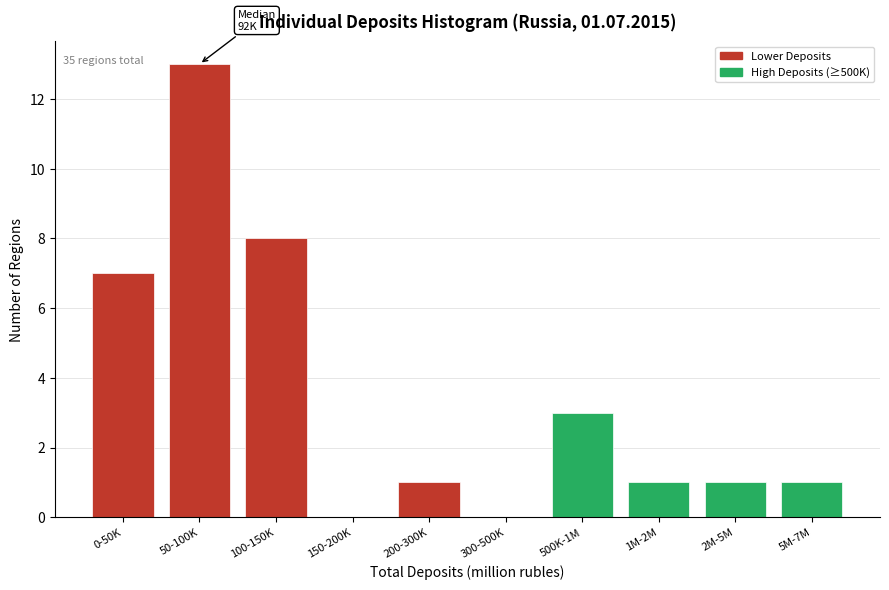

Reading left to right, what are all the values shown in this chart?

0-50K=7	50-100K=13	100-150K=8	150-200K=0	200-300K=1	300-500K=0	500K-1M=3	1M-2M=1	2M-5M=1	5M-7M=1